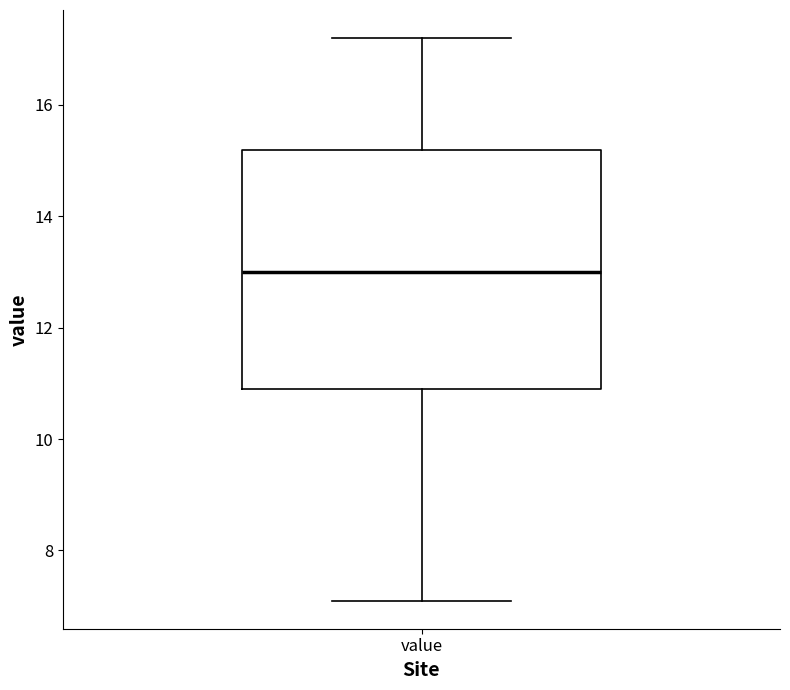

Read this box plot against the y-axis: the position of the median line, the range covered by the box, and the ends of both whiskers. The values are not printed on the chart, so give them approximately, as read against the axis.

median 13.0, box 11.0 to 15.2, whiskers 7.2 to 17.2